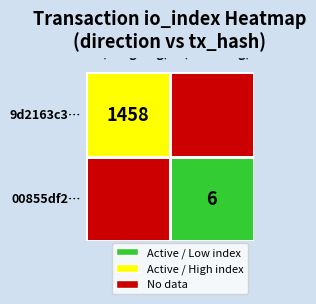

List the labels in order of 00855df237504e8b00aa915b826e4bdd5fc611e value, largest first.

io_index, direction